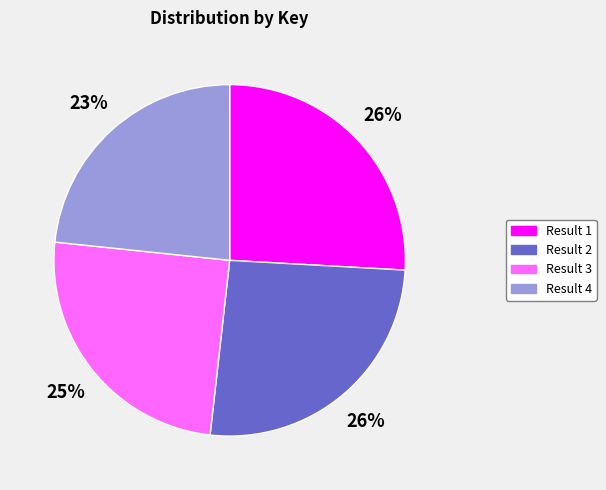

Does any single category account for the majority?

No